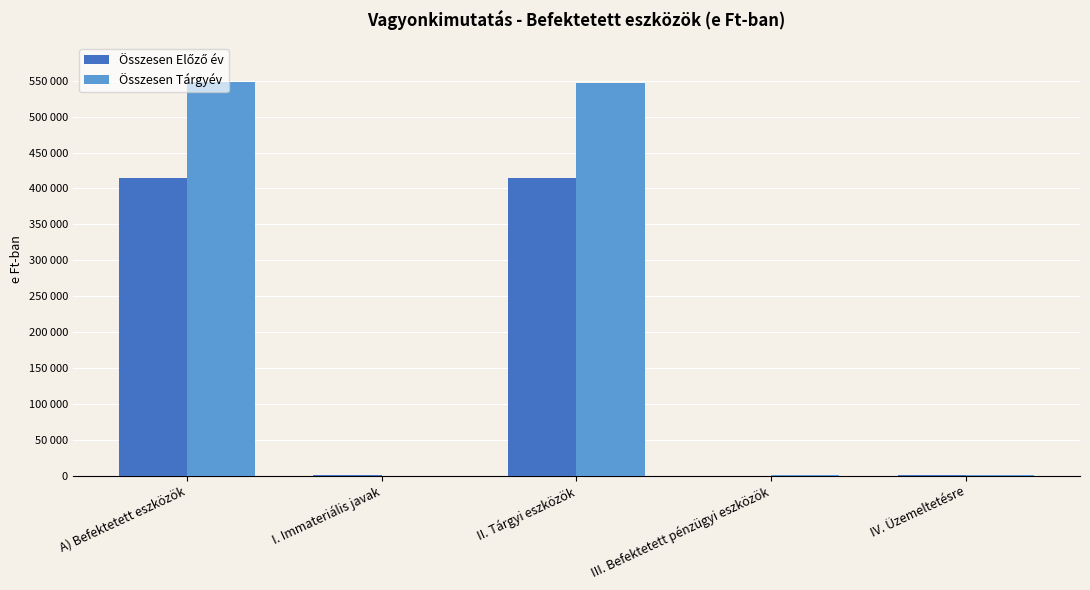

What is the difference between the maximum and minimum values in the Összesen Előző év series?

414934